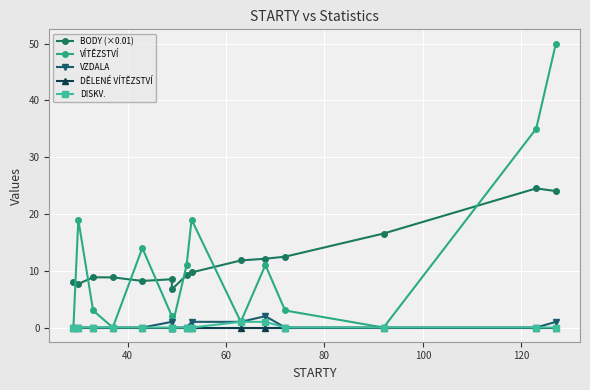

Is the value of DĚLENÉ VÍTĚZSTVÍ at 60 greater than the value of DISKV. at 13?

No